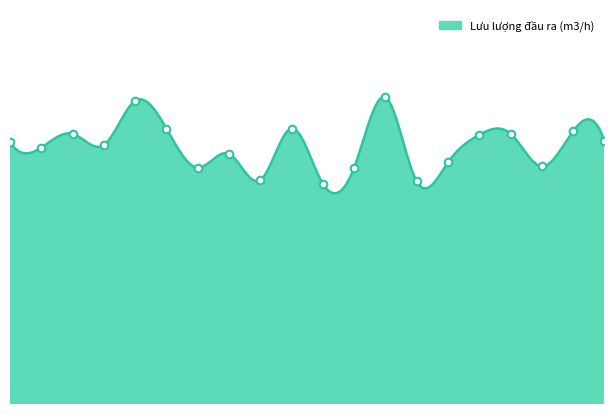

Approximately how many times larger is the value at 01:35 compared to 00:15?

1.0